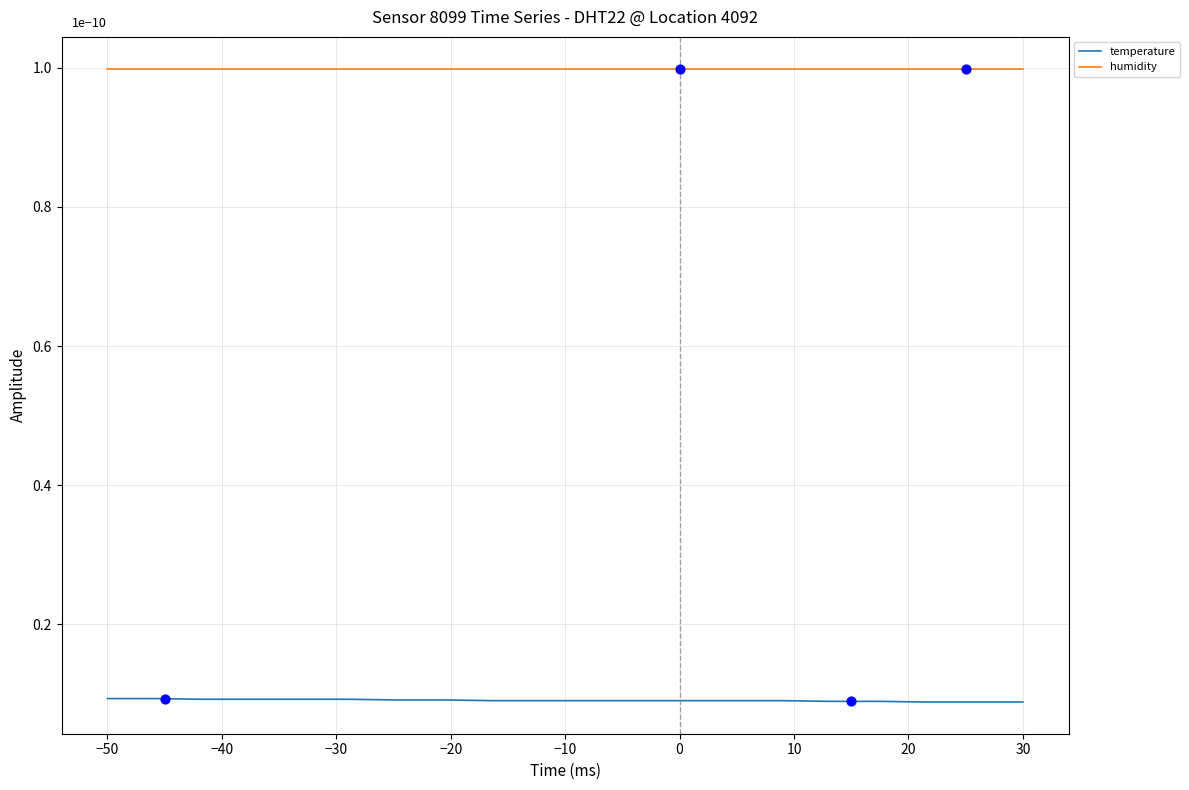

Which series has the largest Y range (max minus min)?

temperature